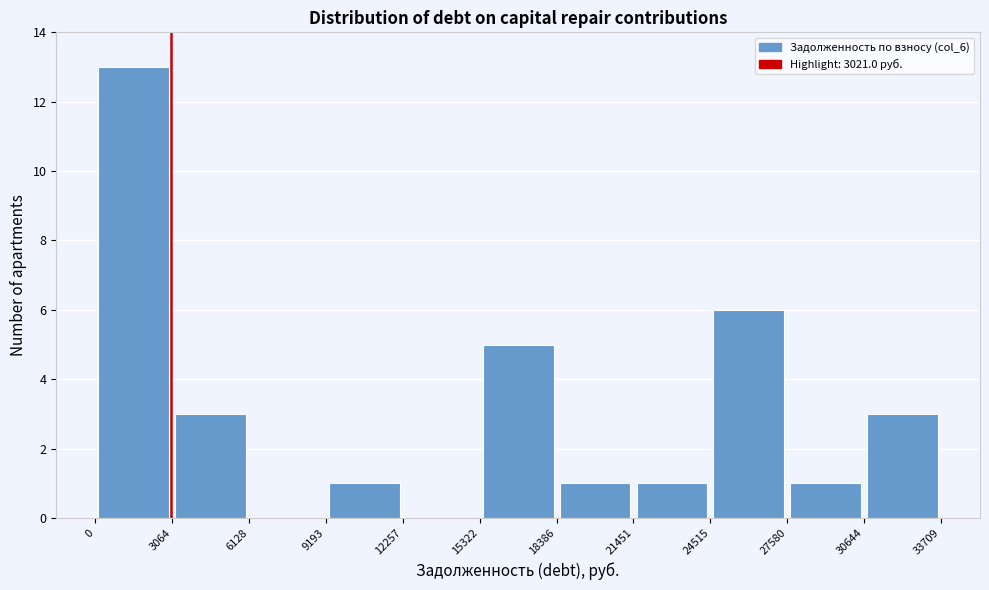

Which range on the x-axis has the tallest bar?

0 to 3064